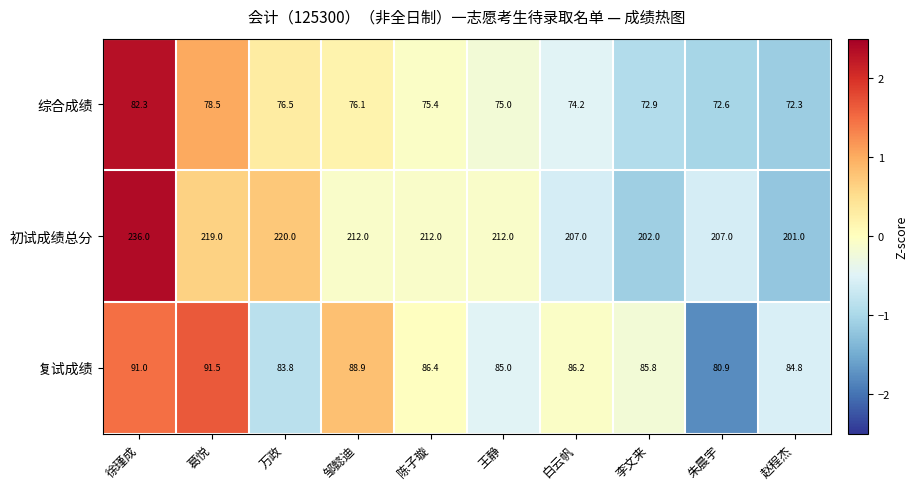

Is it true that 初试成绩总分 equals 43.3 at 陈子璇?

False